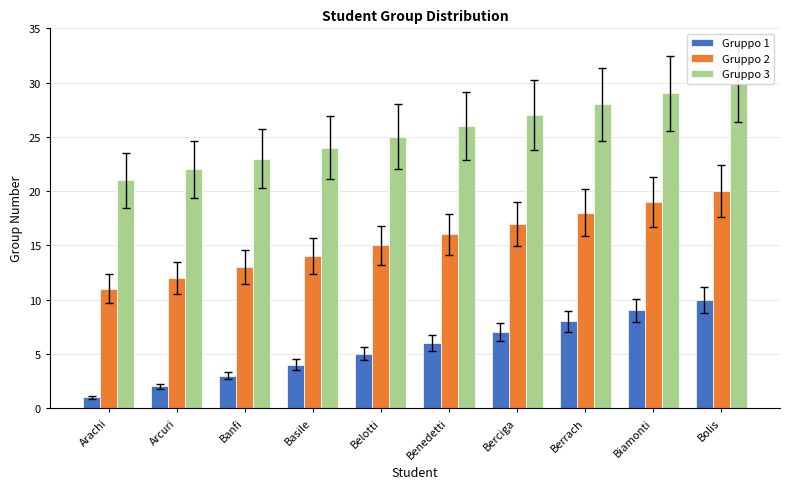

Rank the series by their maximum value, from highest to lowest.

Gruppo 3, Gruppo 2, Gruppo 1